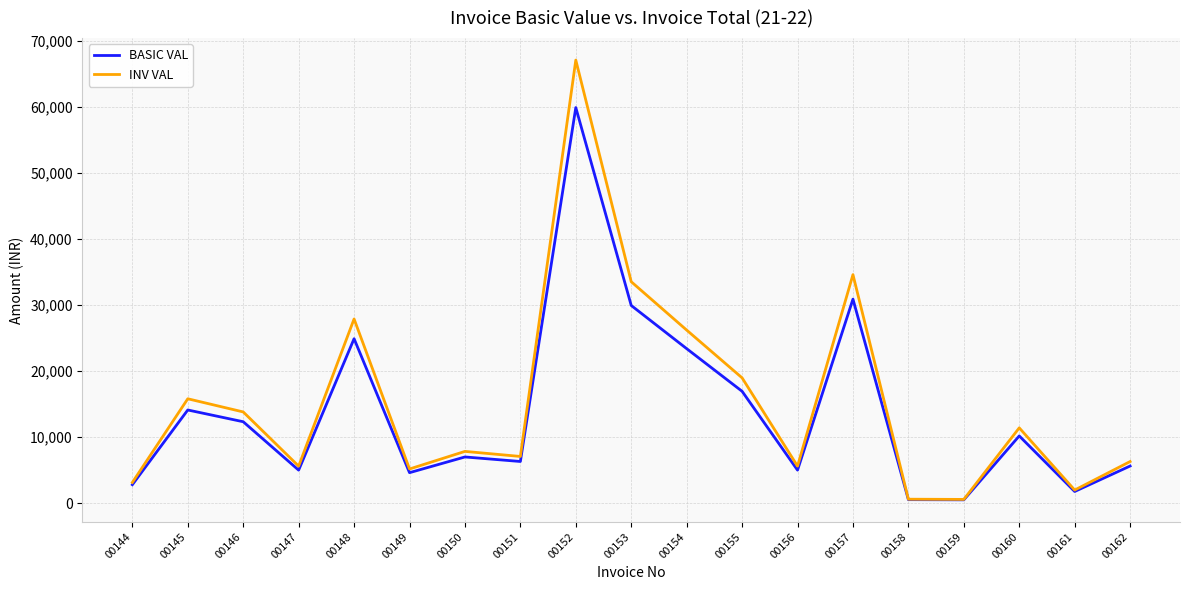

What is the approximate value of BASIC VAL at 00155?

16950.0